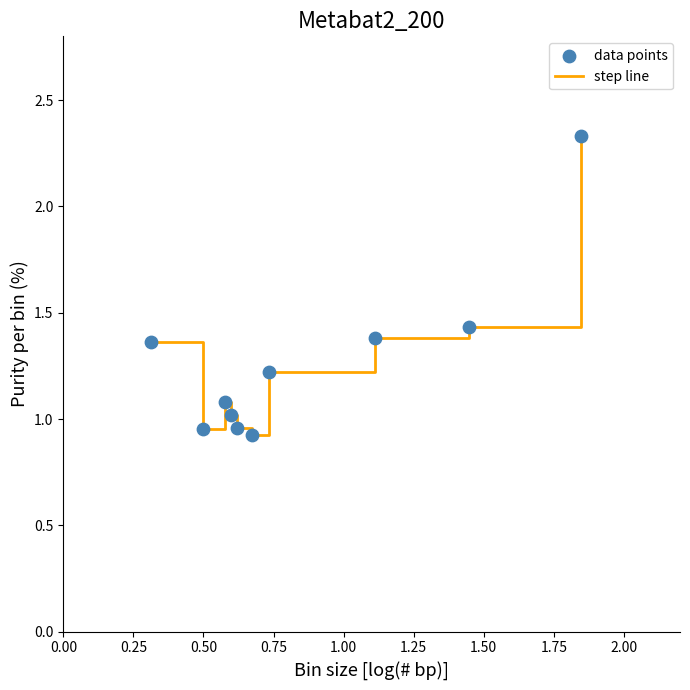

What is the minimum value shown in the chart?

0.9